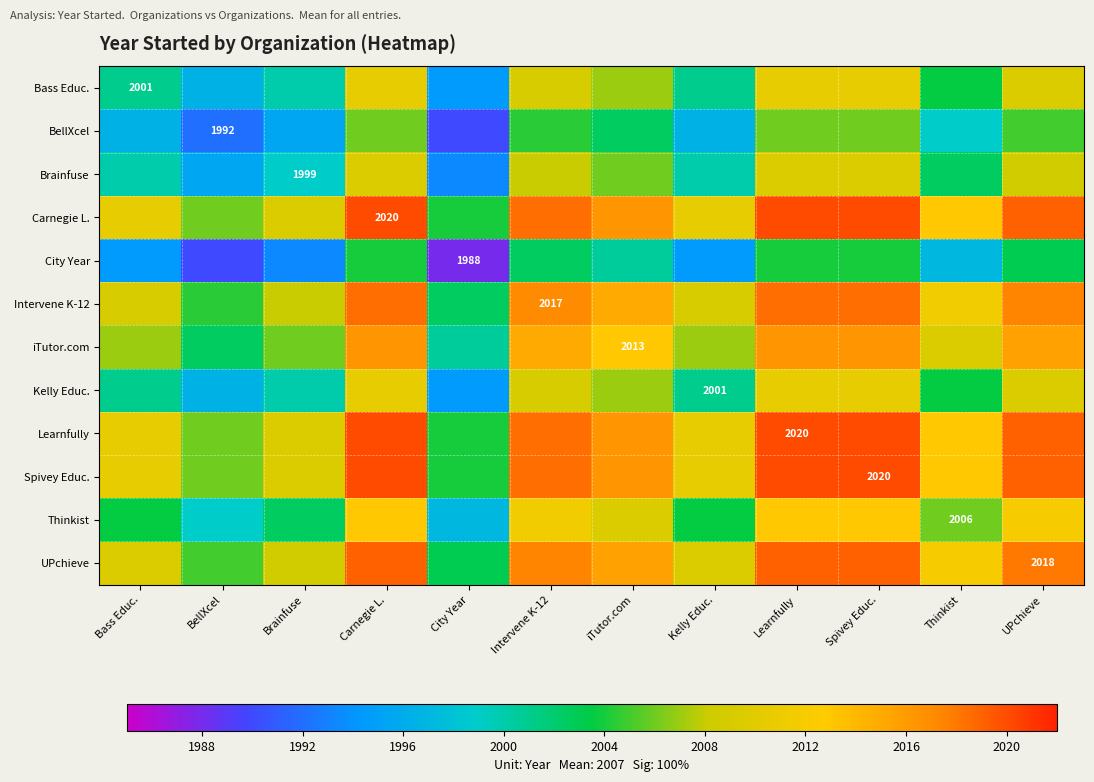

At how many categories does at least one series exceed 2008?

10